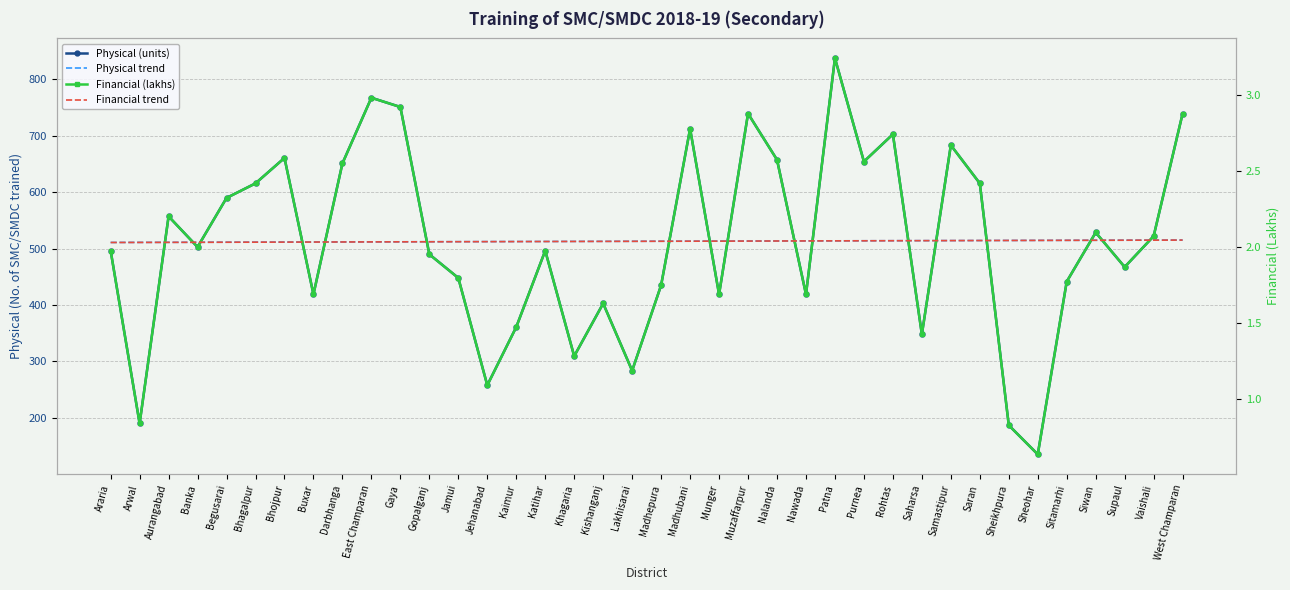

Which series has the widest spread of values?

Physical (units)